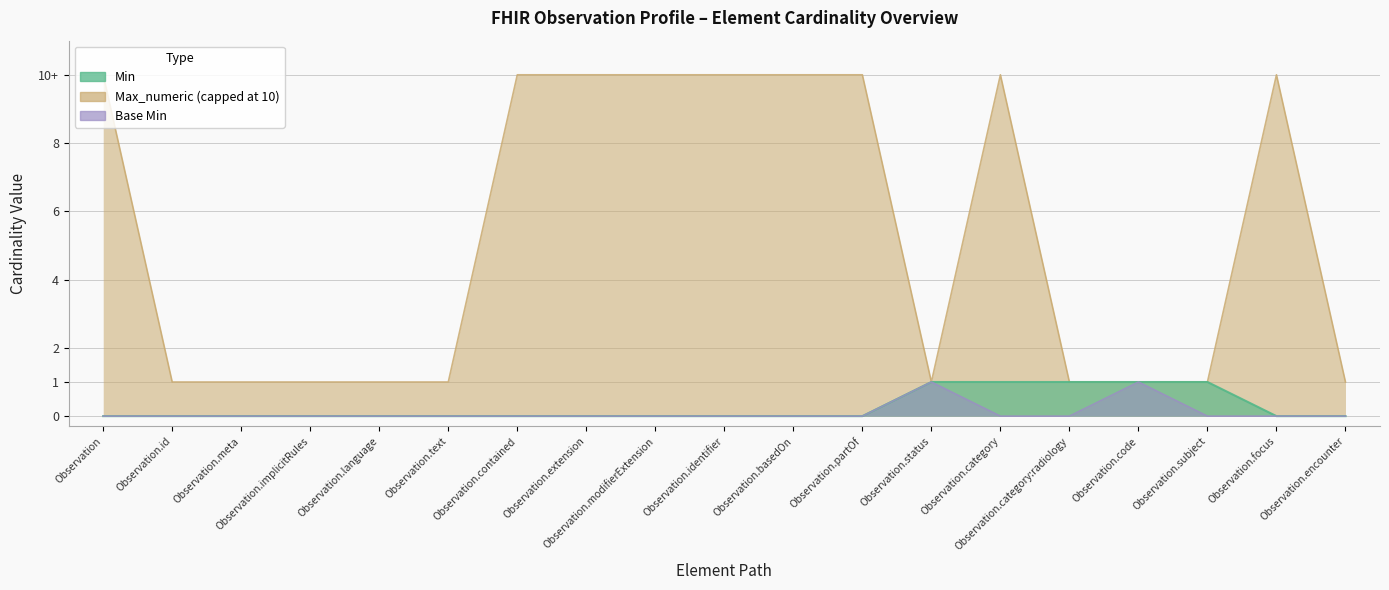

Which series has the largest total across all categories?

Max_numeric